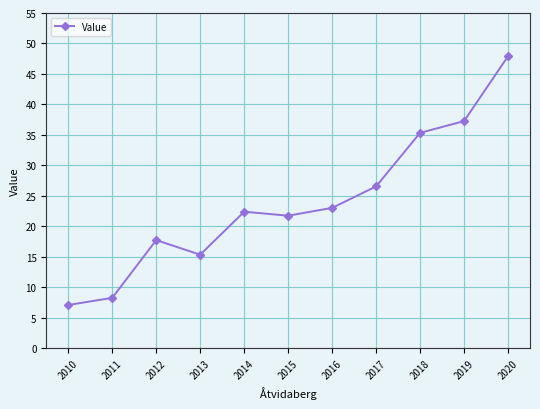

Where is the first local minimum?

2013